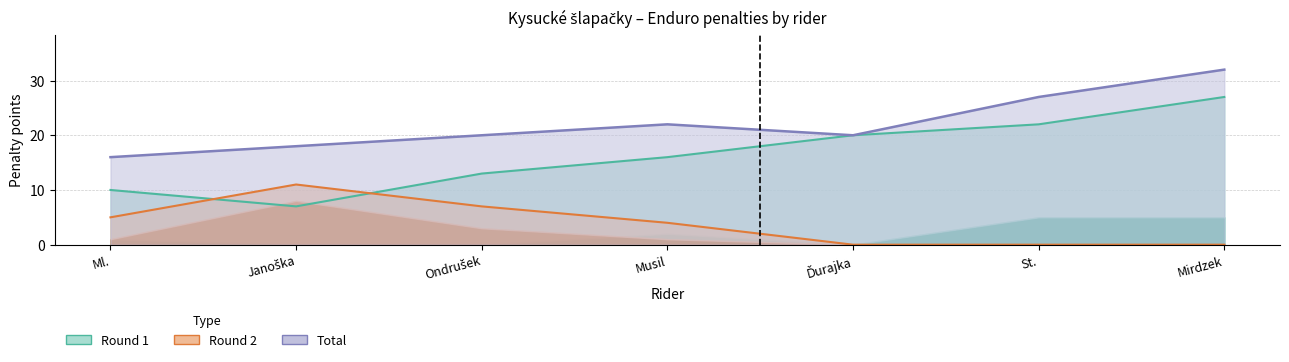

How many lines are shown in the chart?

3